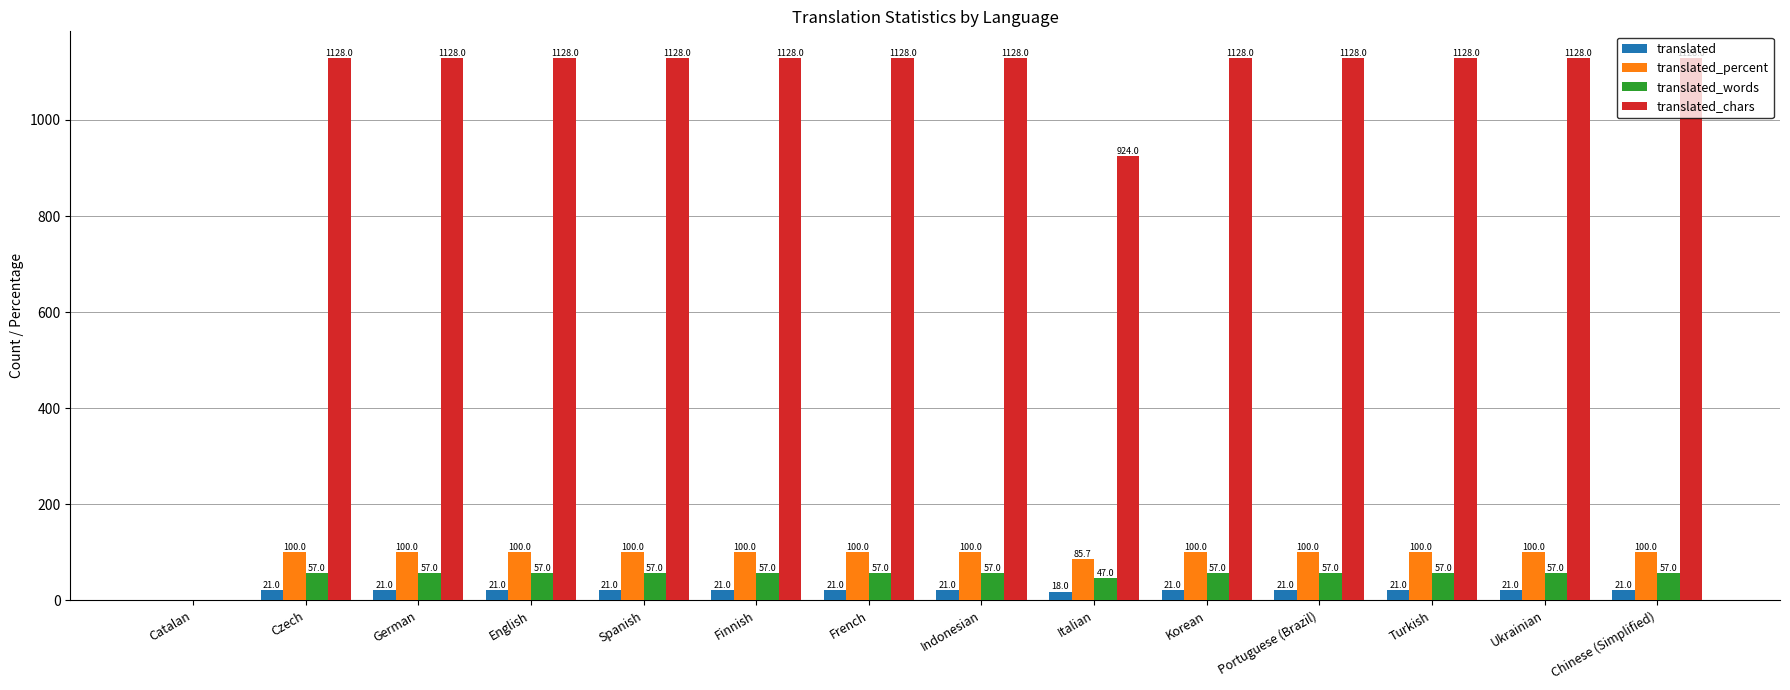

Which series changed the most between Catalan and French?

translated_chars